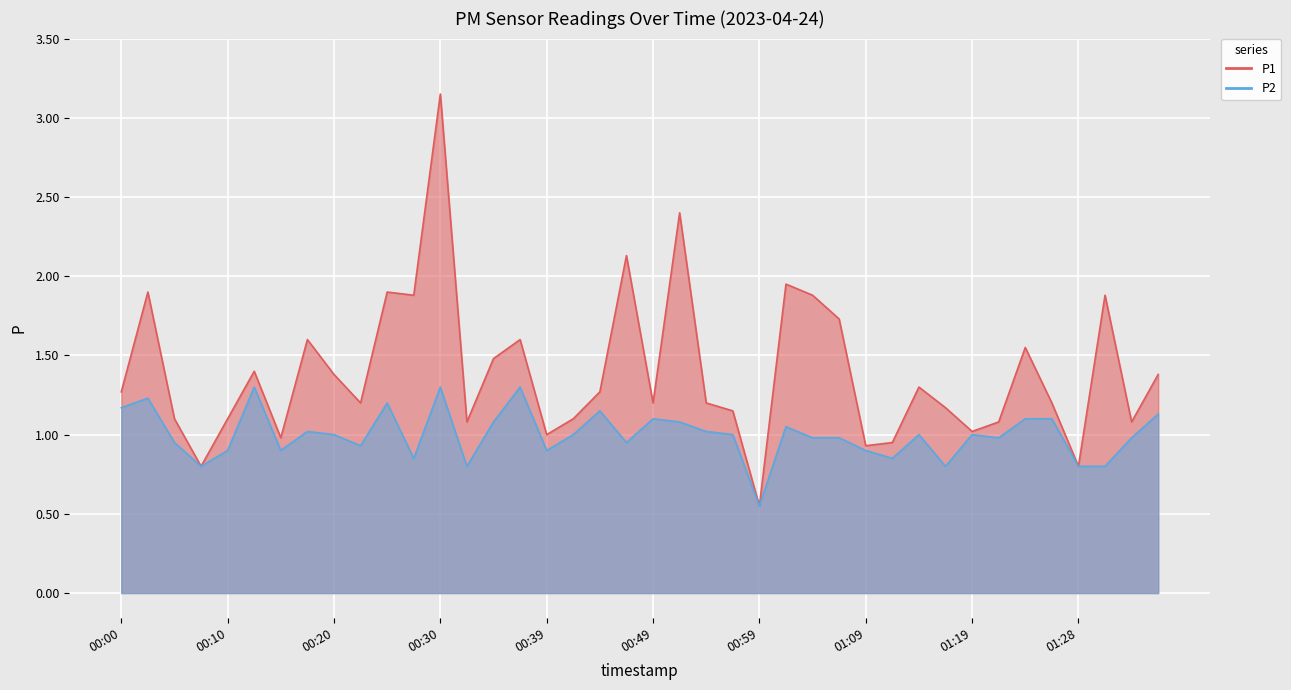

What is the sum of the P2 values at 00:30 and 00:32?

2.1